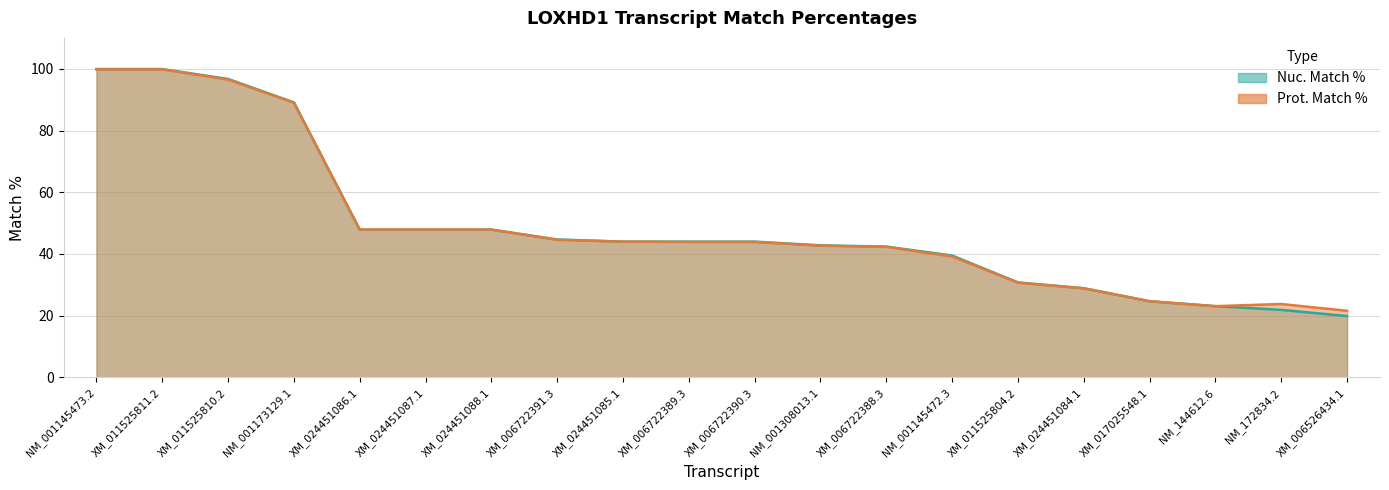

Which series changed the most between XM_024451086.1 and XM_006526434.1?

Nuc. Match %